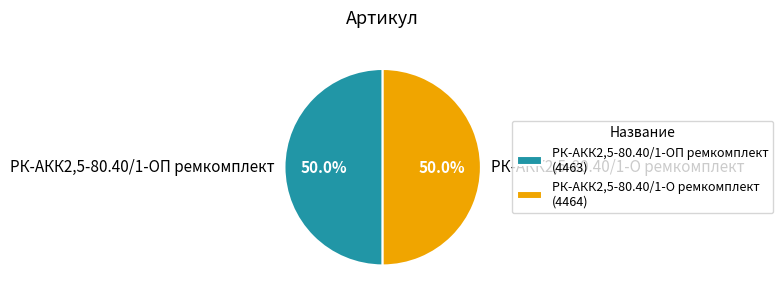

How many segments does this pie chart have?

2